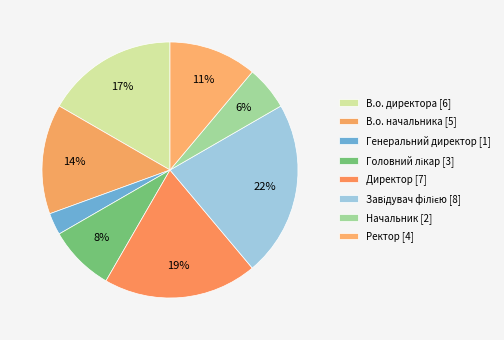

True or false: Директор accounts for 30% of the total.

False